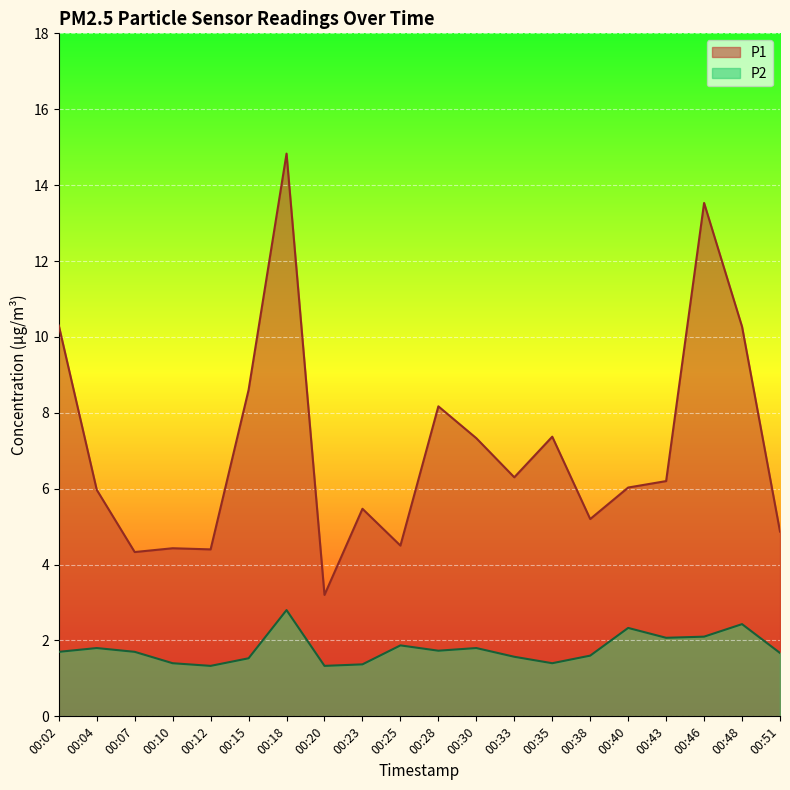

What is the value of the P2 point at the 20th from the left?

1.7